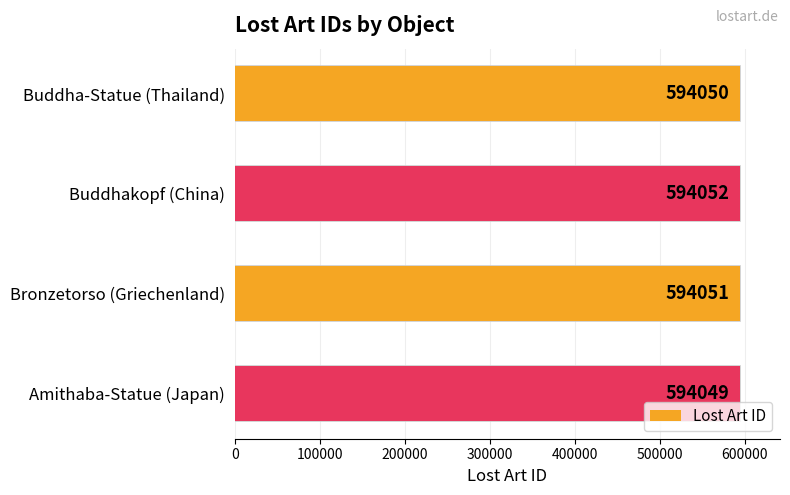

What is the sum of all values?

2376202